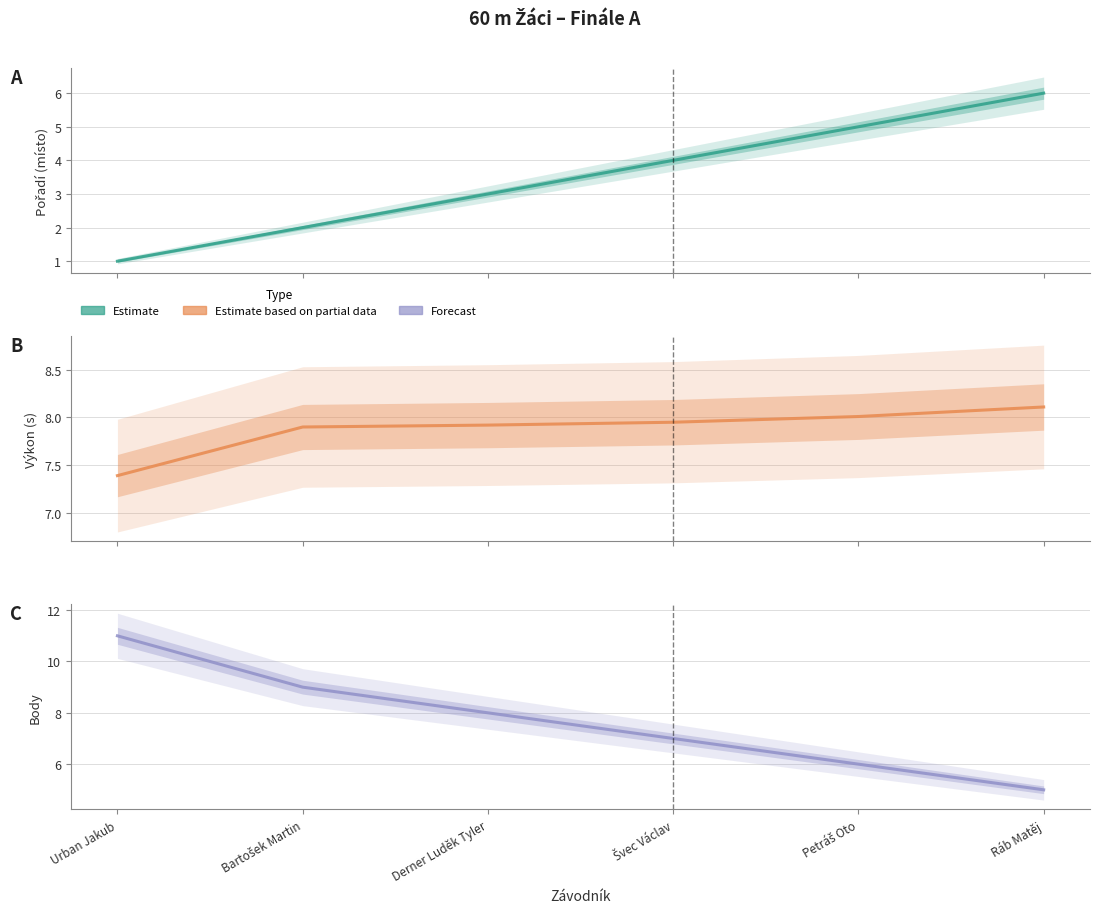

Is this an area chart (filled region under the line)?

No